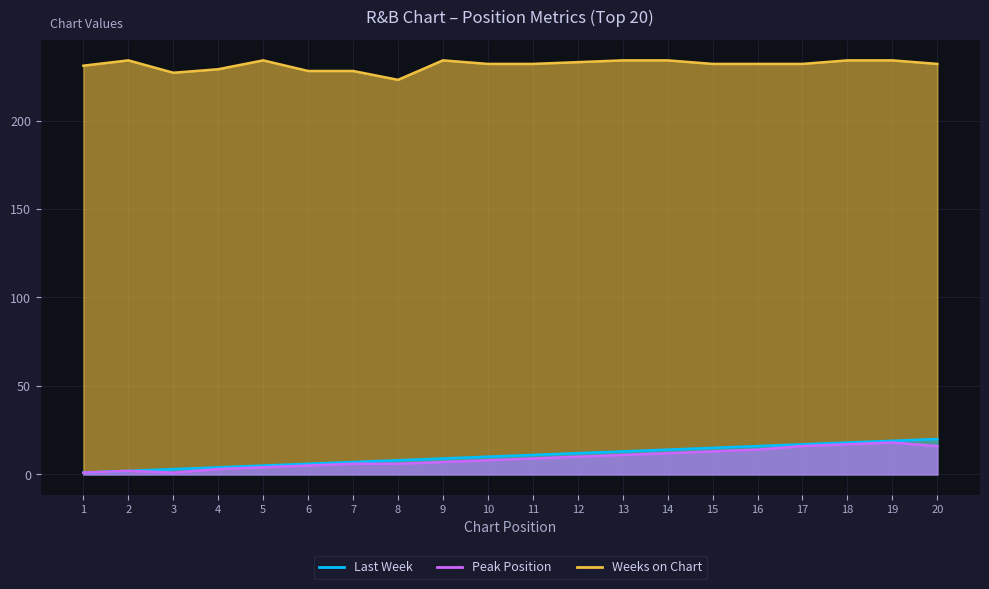

What is the highest value of the Peak Position series?

18